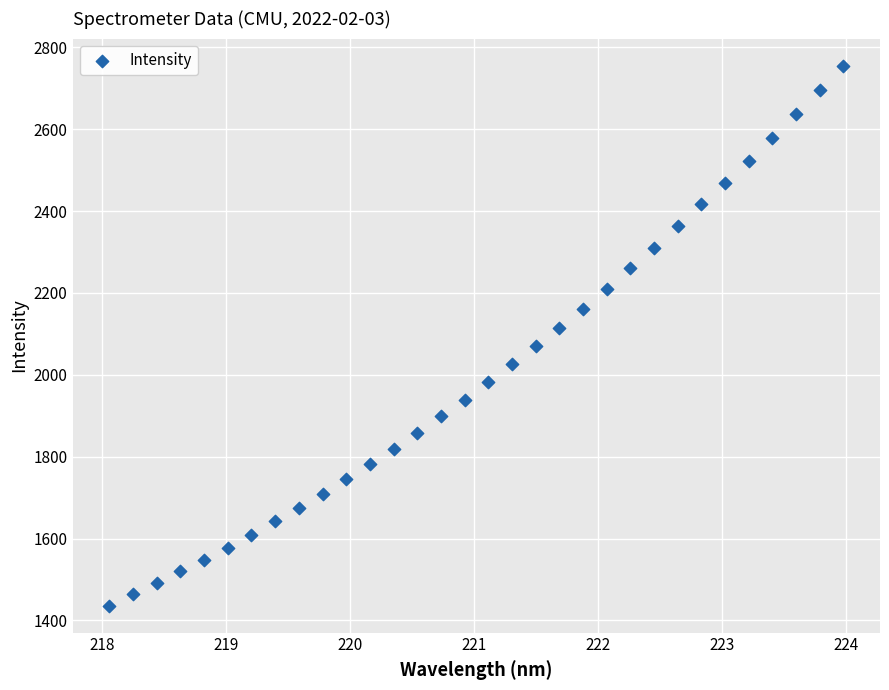

What is the range of X values (max minus min)?

5.9